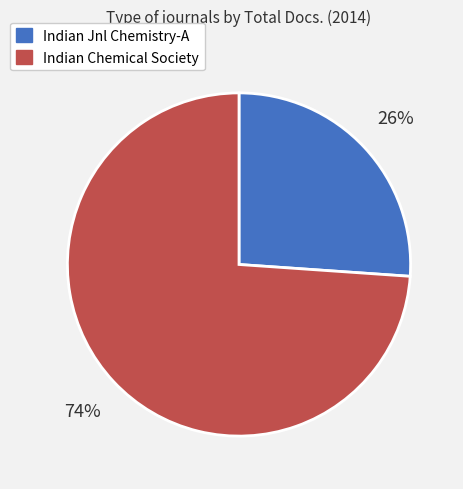

To the nearest percent, what is the average slice percentage?

50%